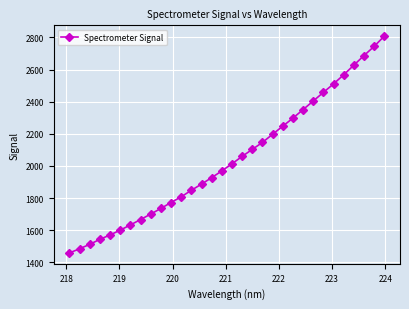

What is the sum of all values?

65341.8